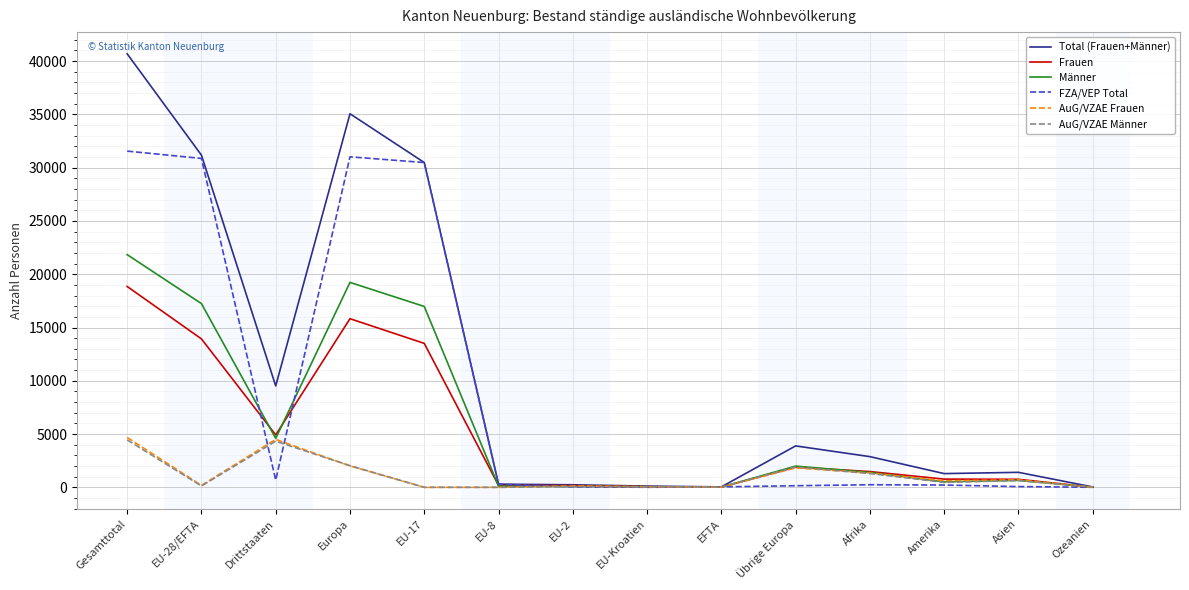

At which category is the sum across all series the highest?

Gesamttotal